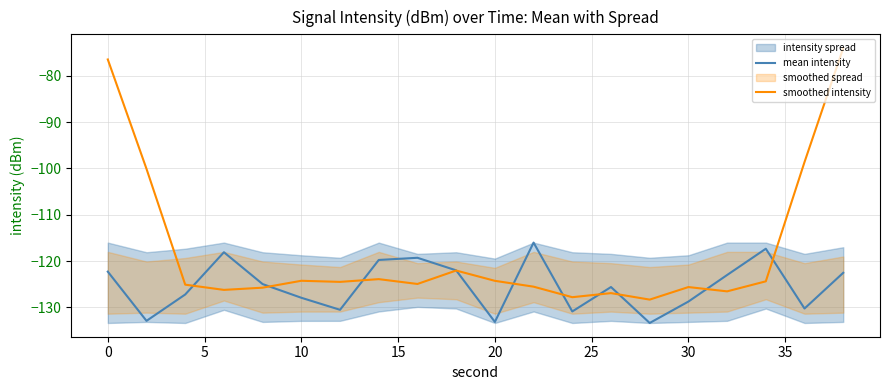

What is the minimum value for smoothed intensity?

-128.3